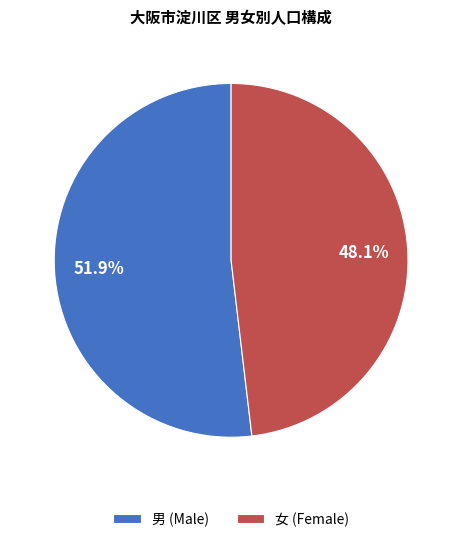

How many segments does this pie chart have?

2